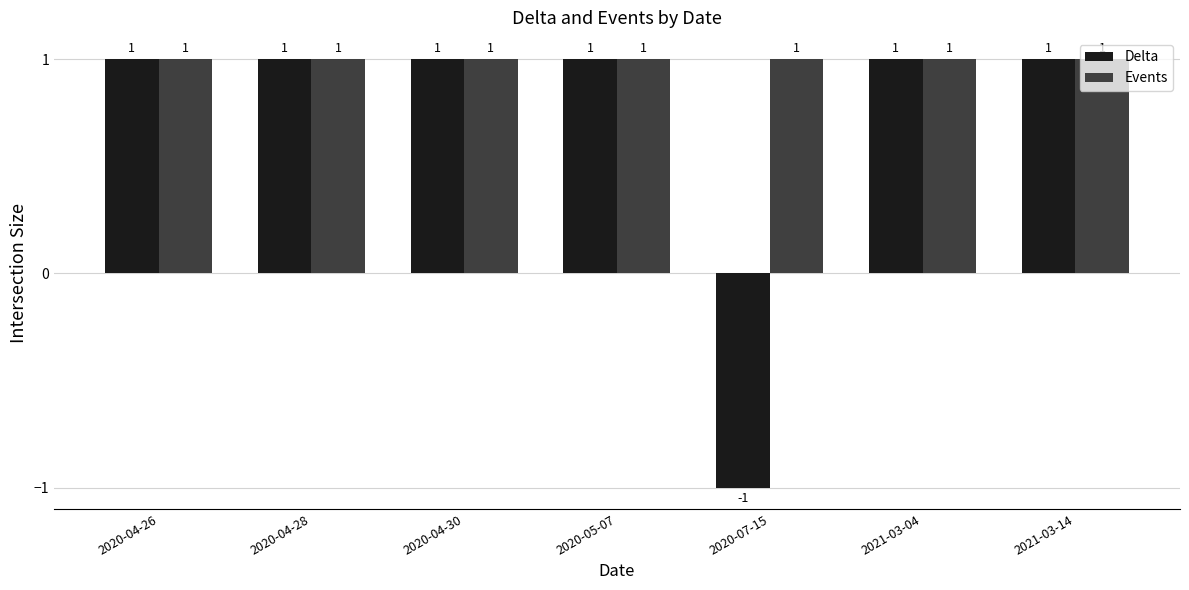

What is the sum of all Events values?

7